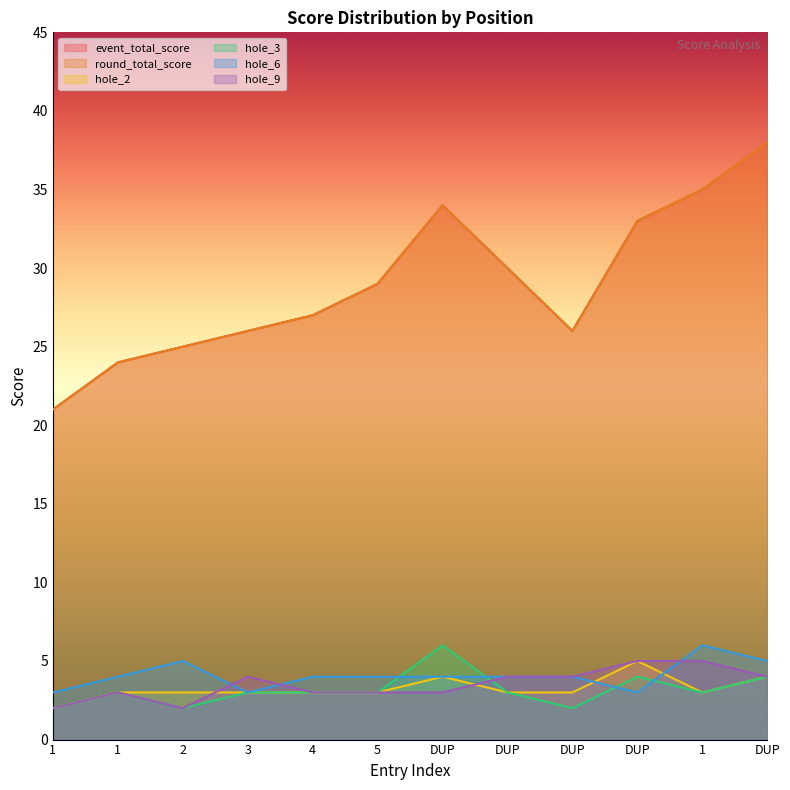

Count the number of data series in this chart.

6